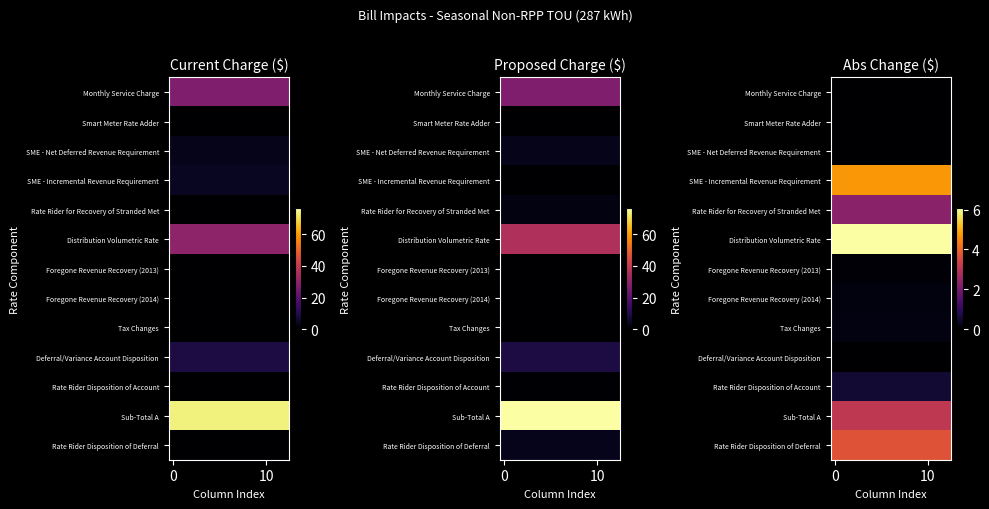

What is the total value across all series at 4?

20.8